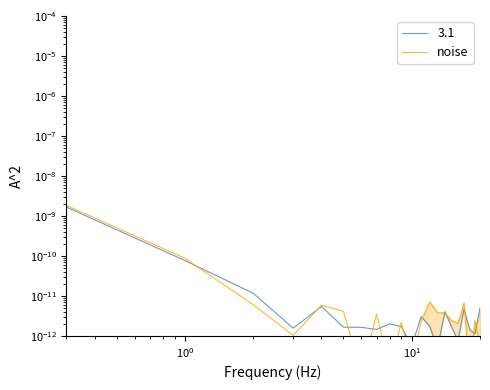

True or false: the data shows 0.0 at $\mathdefault{10^{0}}$.

False